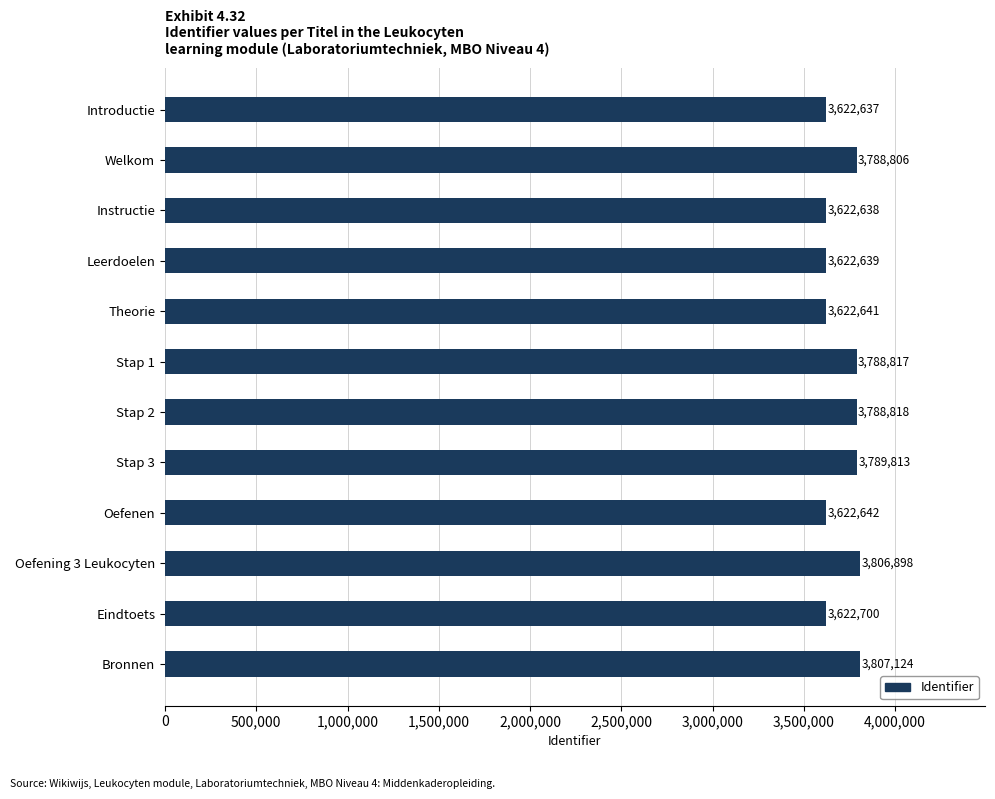

Reading top to bottom, what are all the values shown in this chart?

3622637	3788806	3622638	3622639	3622641	3788817	3788818	3789813	3622642	3806898	3622700	3807124